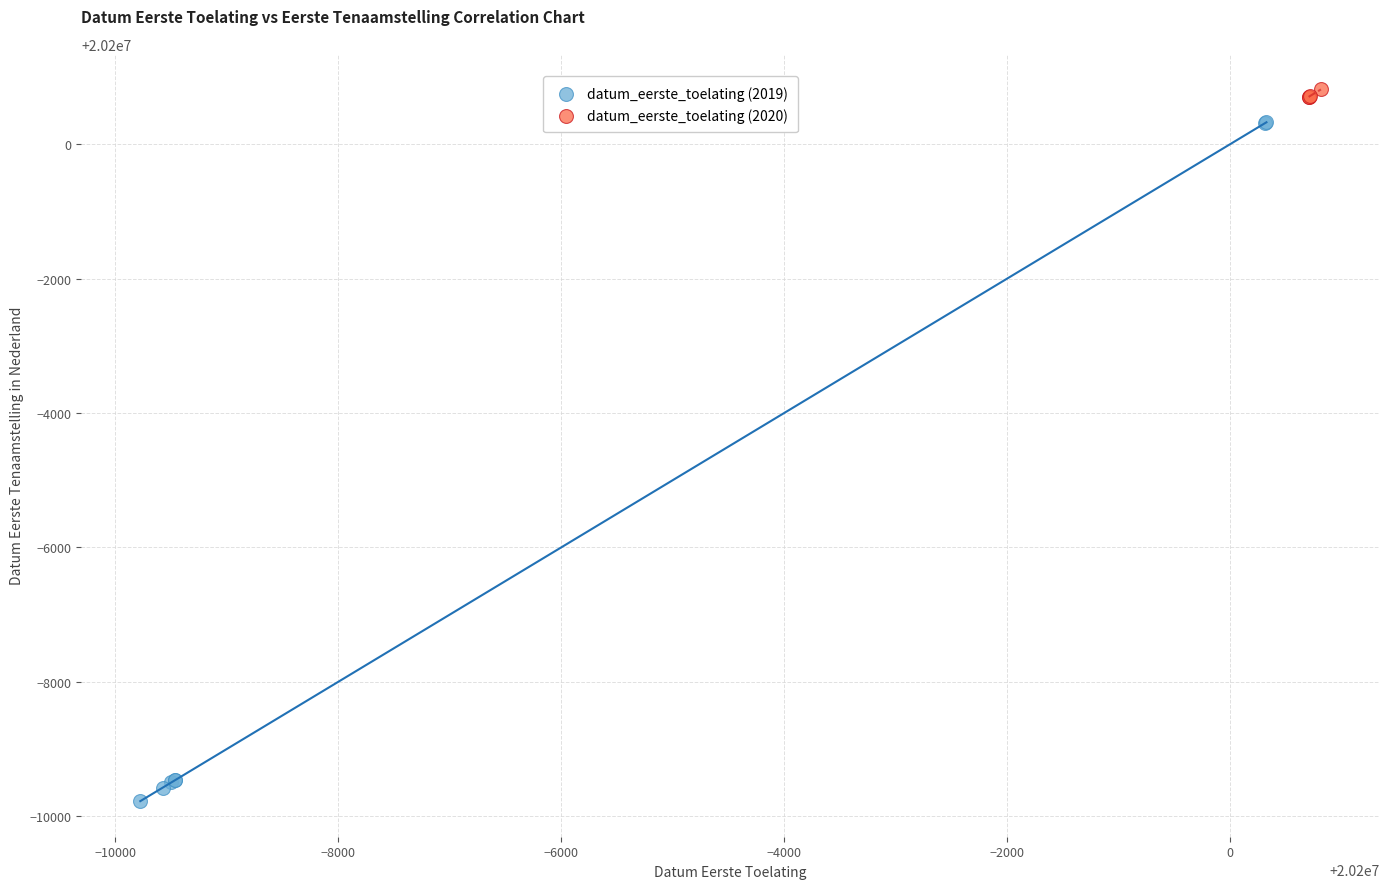

Which series reaches the minimum Y coordinate?

datum_eerste_toelating (2019)